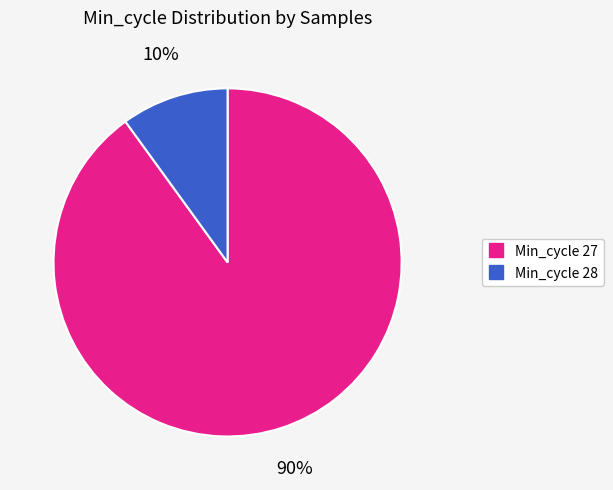

To the nearest percent, what is the difference between the largest and smallest slice percentages?

80%